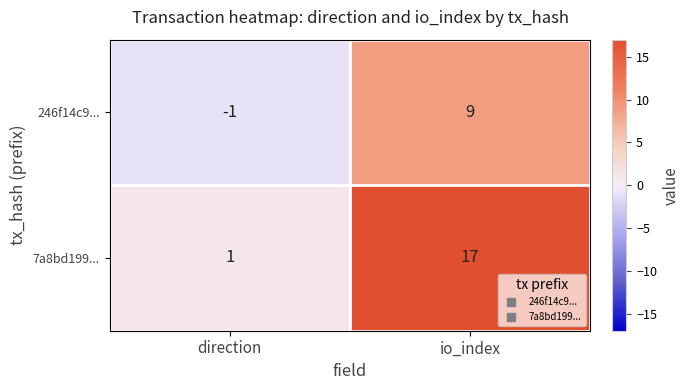

At which category is the sum across all series the highest?

io_index